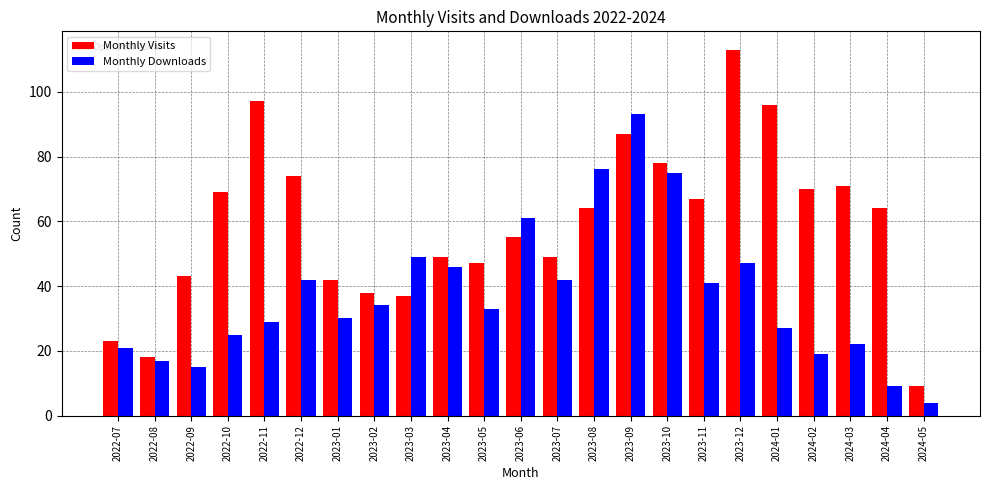

What are all the series names shown in the legend?

Monthly Visits, Monthly Downloads